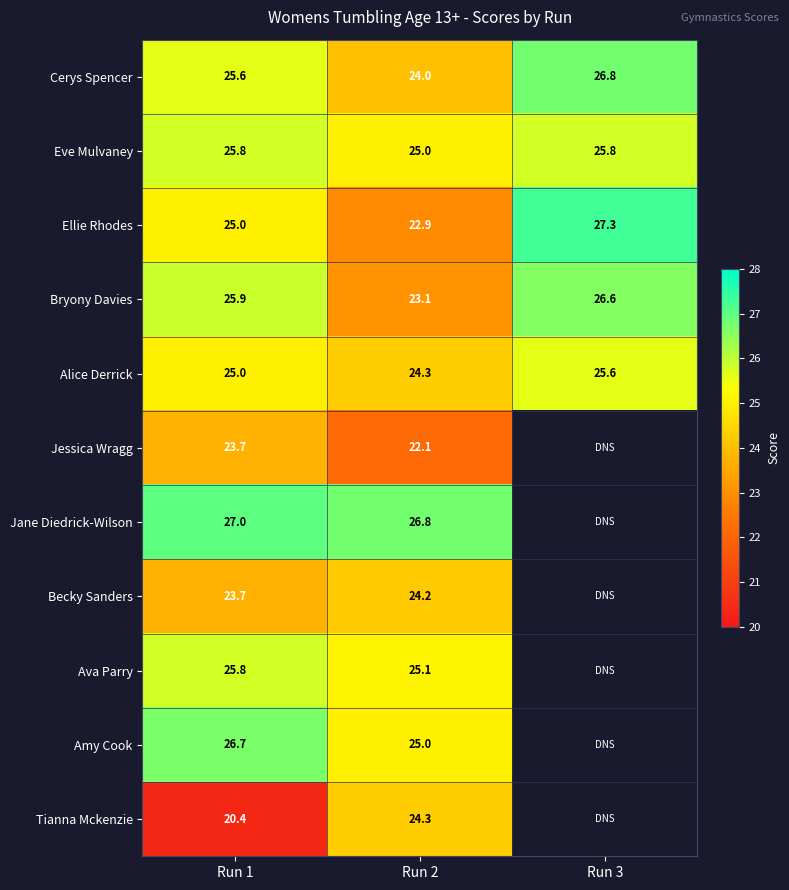

What is the average value of the Eve Mulvaney series?

25.5